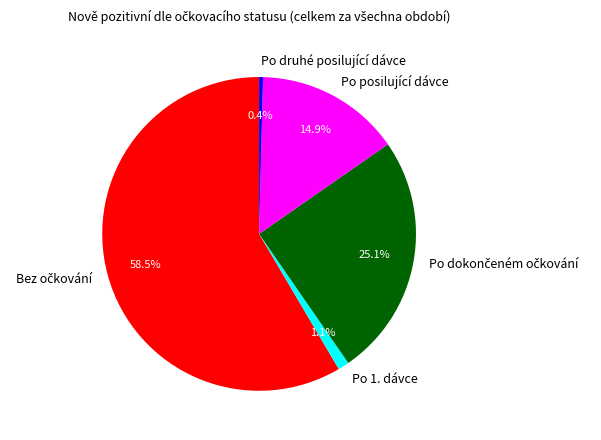

Is there any slice that represents more than half of the pie?

Yes